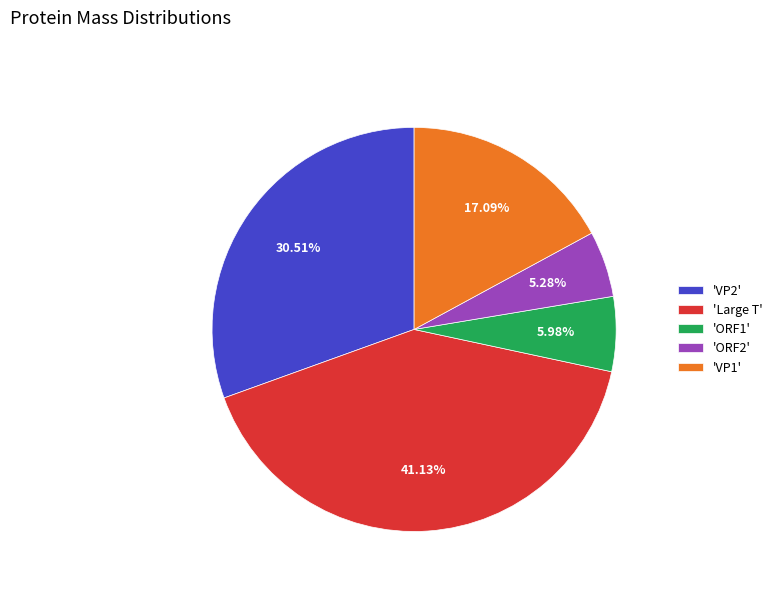

Is there any slice that represents more than half of the pie?

No